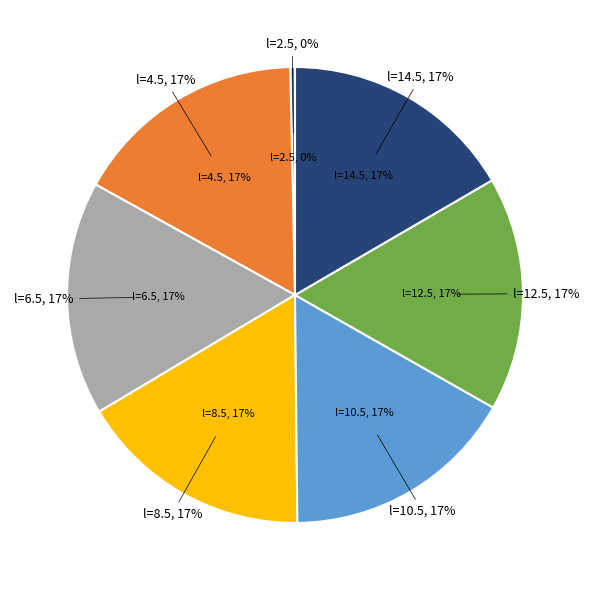

Between l=4.5 and l=10.5, which is larger?

l=10.5